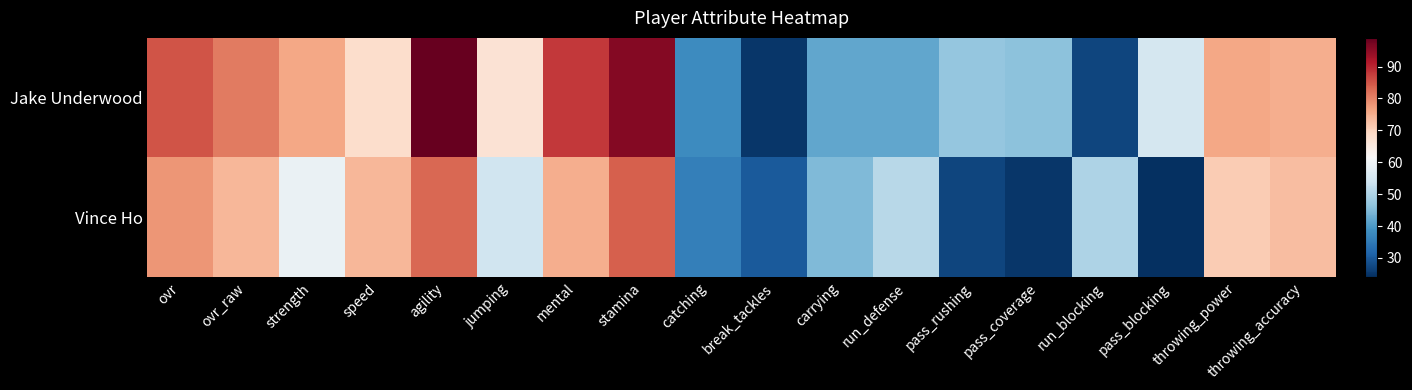

Rank the series at catching from lowest to highest value.

Vince Ho, Jake Underwood